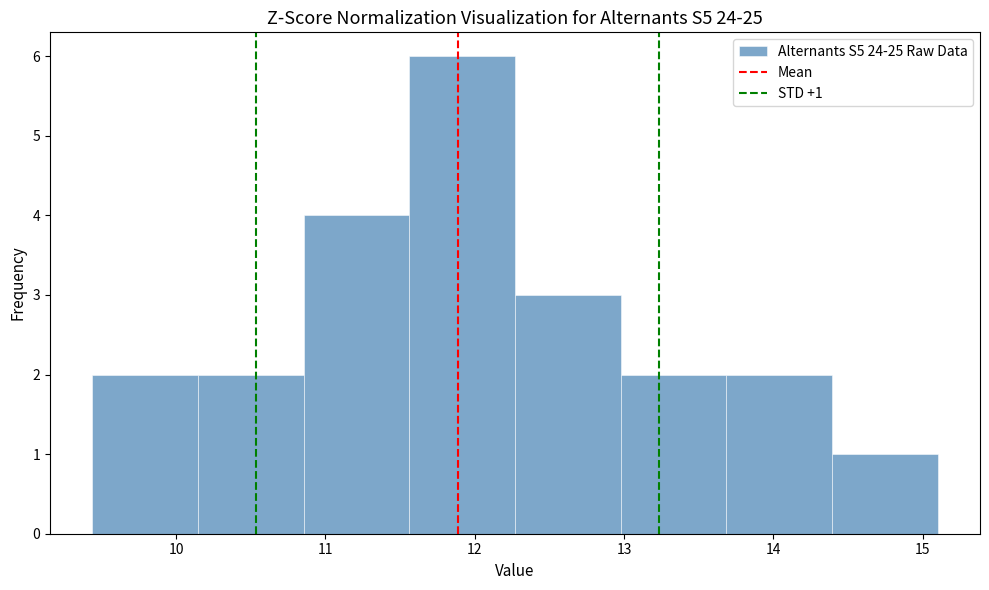

Which range on the x-axis has the tallest bar?

11.6 to 12.3